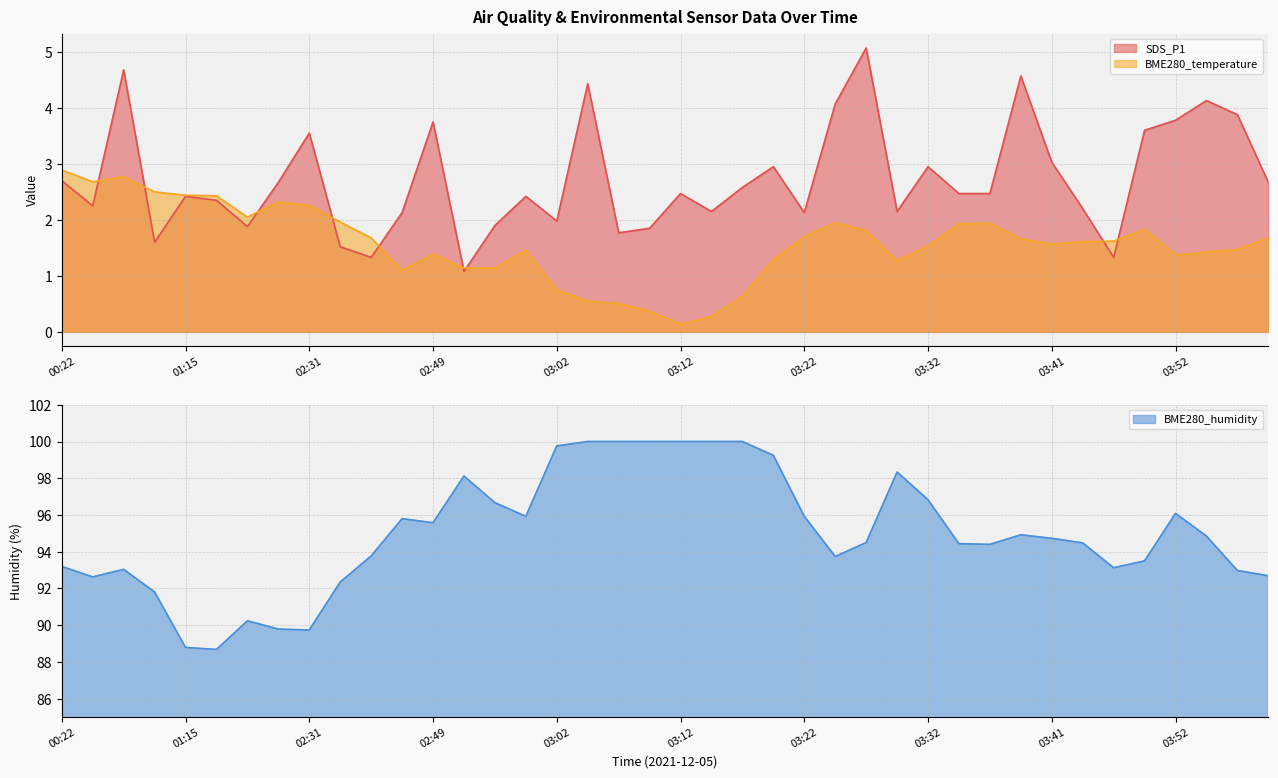

At 03:59, list the series in order from largest to smallest.

BME280_humidity, SDS_P1, BME280_temperature